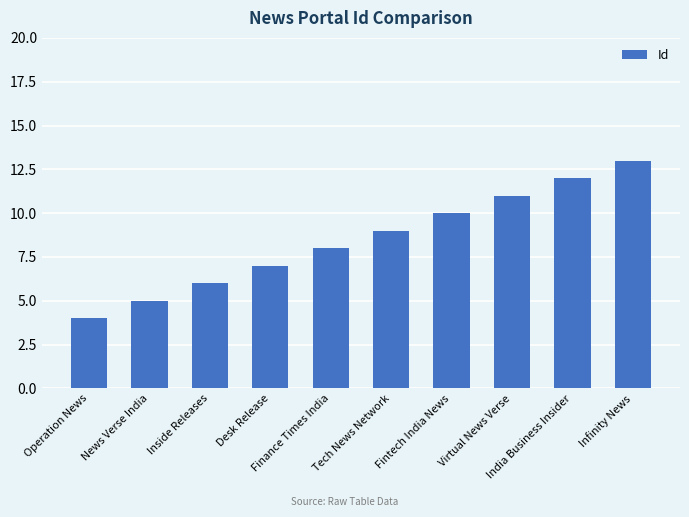

How many values are below 9?

5